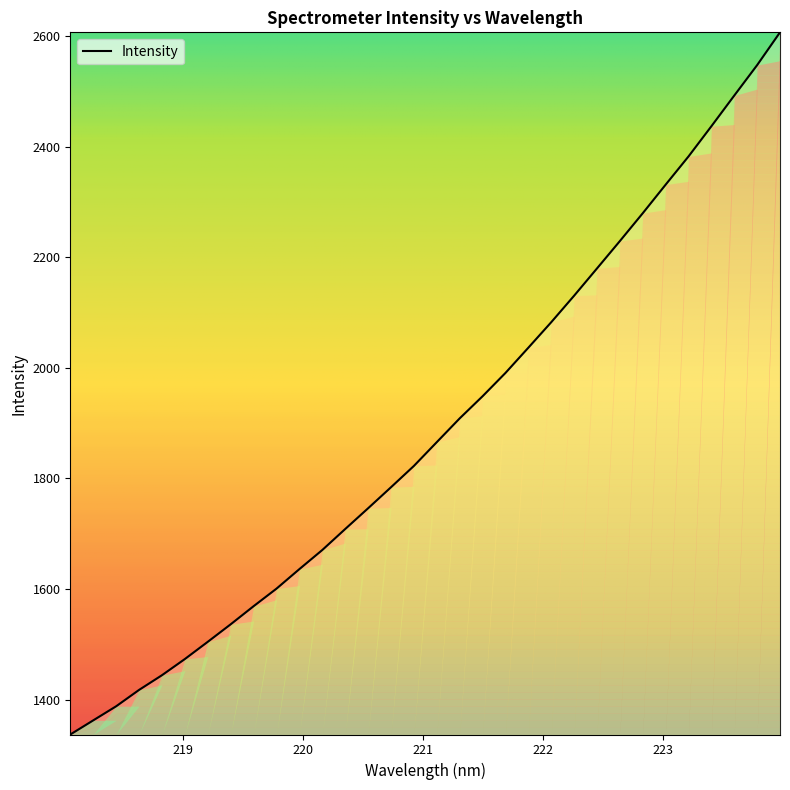

What is the difference between the maximum and minimum values?

1270.6